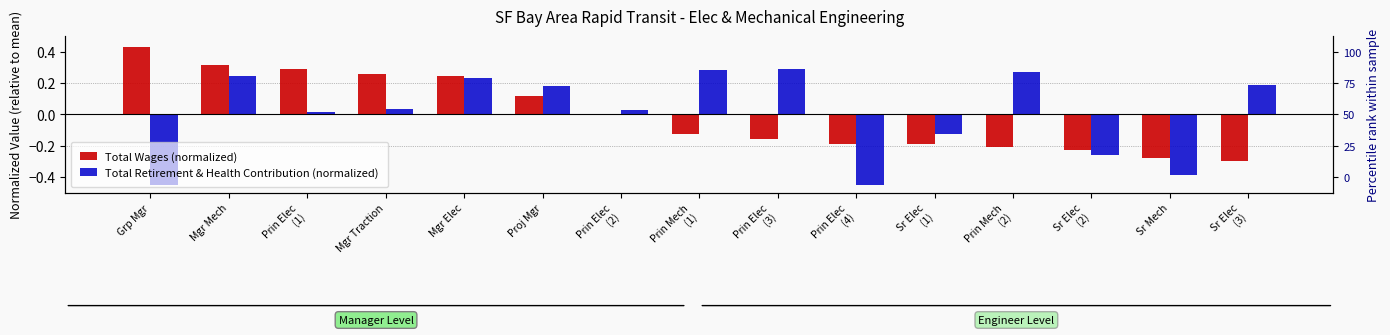

At Sr Mech, list the series in order from largest to smallest.

Total Wages (normalized), Total Retirement & Health Contribution (normalized)